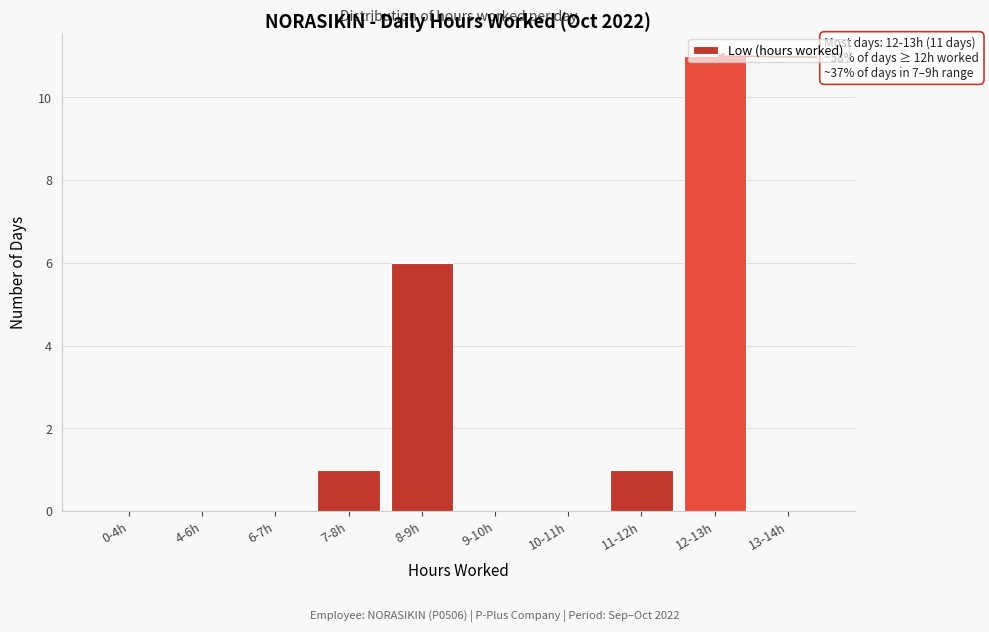

At which label is the value closest to 5?

8-9h